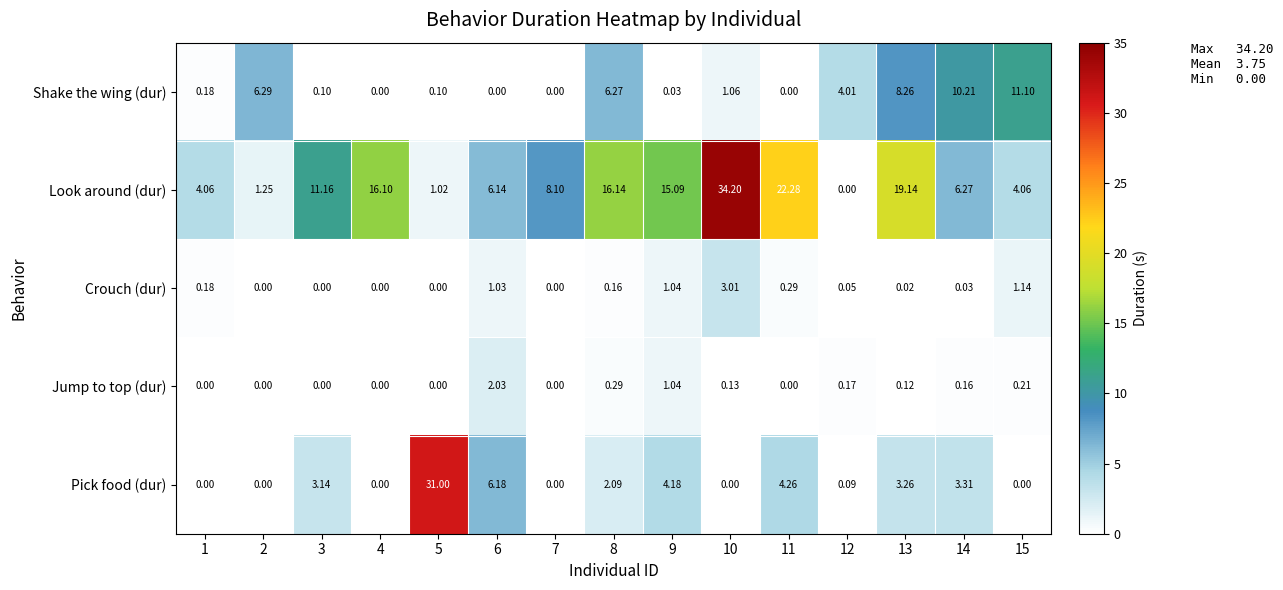

Between 4 and 10, which series saw the biggest shift?

Look around (dur)